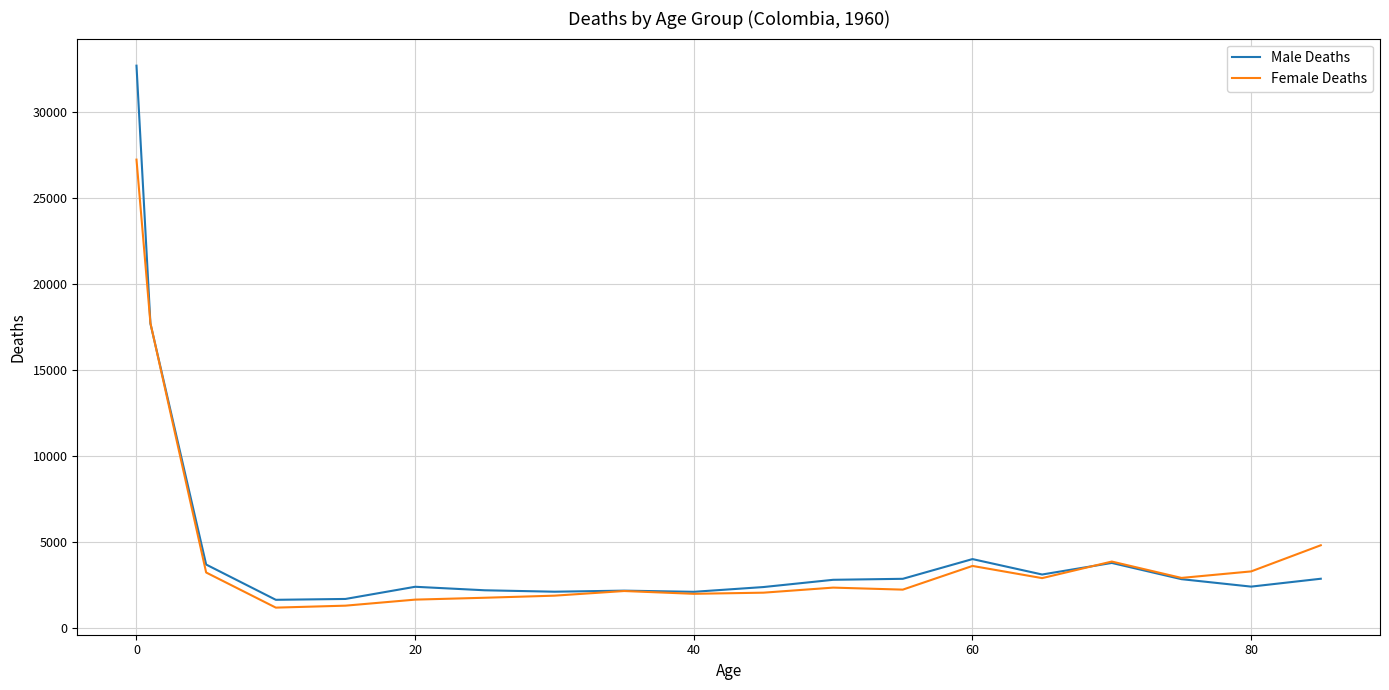

What is the smallest value displayed?

1174